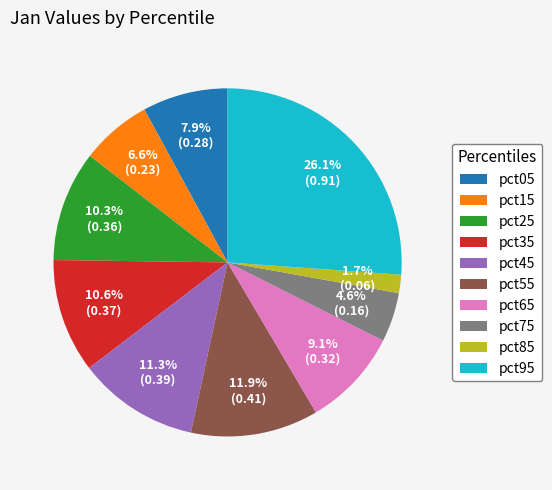

What percentage do pct95 and pct65 together represent?

35.2%